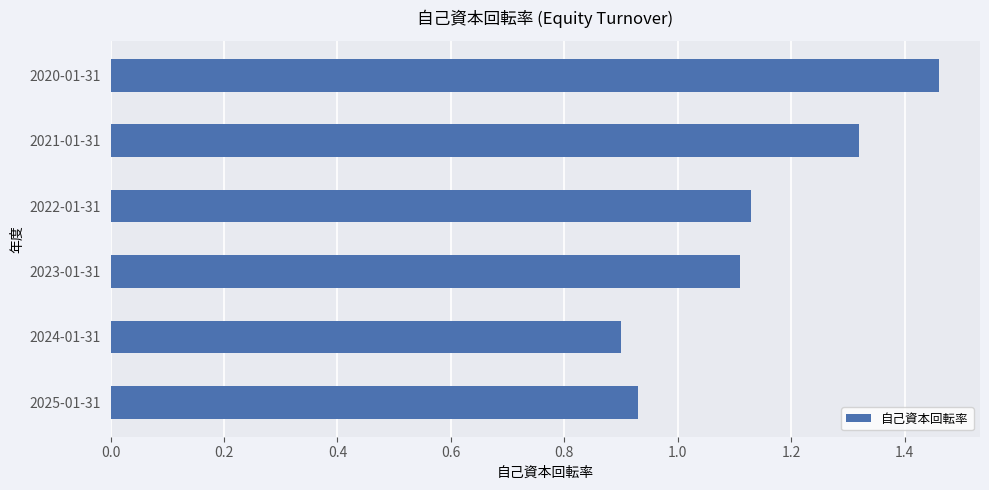

What is the difference between the second highest and minimum values?

0.4